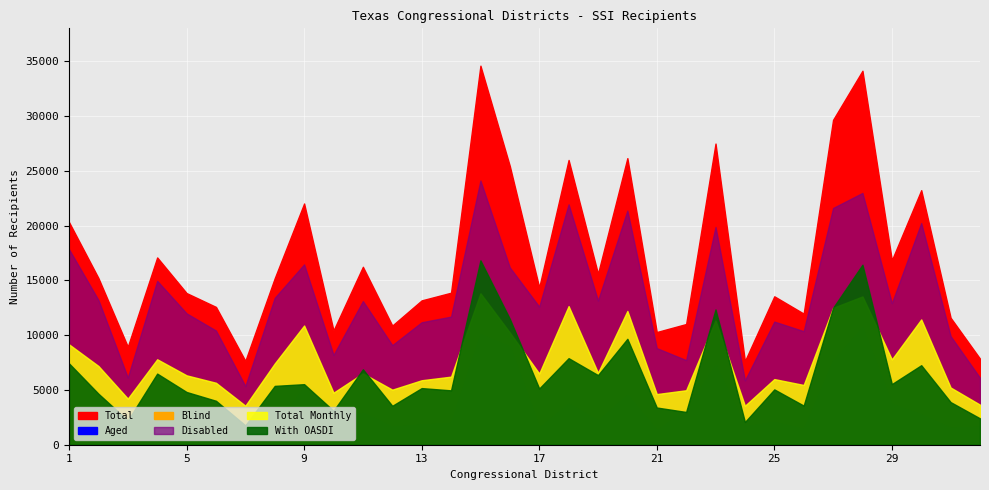

Reading left to right, what are all the values shown in this chart?

Total: 20315	15212	8945	17091	13839	12576	7652	15199	22015	10424	16237	10874	13173	13873	34592	25430	14353	25986	15603	26154	10284	11015	27484	7631	13544	11963	29650	34128	16840	23230	11588	7855
Aged: 2219	1829	2714	1954	1673	1991	2196	1607	5258	2044	2928	1640	1854	2000	10098	8959	1578	3751	2216	4552	1341	3173	7279	1670	2084	1436	7664	10721	3706	2766	1532	1658
Blind: 253	173	99	183	177	164	101	184	297	180	200	146	141	181	381	291	173	296	226	230	127	120	331	87	223	165	380	428	213	230	144	88
Disabled: 17843	13210	6132	14954	11989	10421	5355	13408	16460	8200	13109	9088	11178	11692	24113	16180	12602	21939	13161	21372	8816	7722	19874	5874	11237	10362	21606	22979	12921	20234	9912	6109
Total Monthly: 9160	7187	4209	7800	6332	5654	3561	7417	10880	4748	6511	5027	5884	6213	13816	10234	6499	12652	6558	12208	4621	4972	11354	3555	5991	5454	12490	13531	7785	11438	5222	3654
With OASDI: 7422	4657	2213	6490	4812	4011	1763	5369	5526	3105	6883	3552	5168	4962	16830	11483	5130	7899	6352	9666	3395	2989	12343	2074	5049	3570	12493	16429	5533	7256	3889	2406